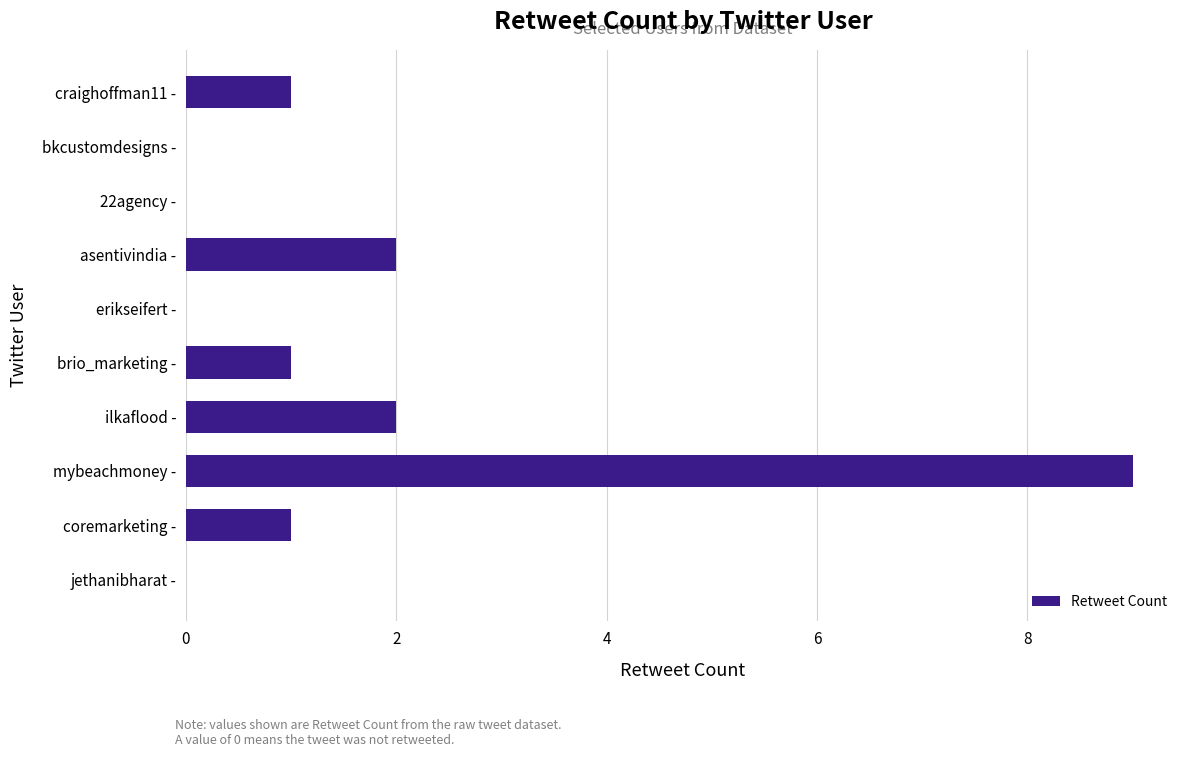

Reading top to bottom, list all the values displayed in this chart.

craighoffman11 -=1	bkcustomdesigns -=0	22agency -=0	asentivindia -=2	erikseifert -=0	brio_marketing -=1	ilkaflood -=2	mybeachmoney -=9	coremarketing -=1	jethanibharat -=0